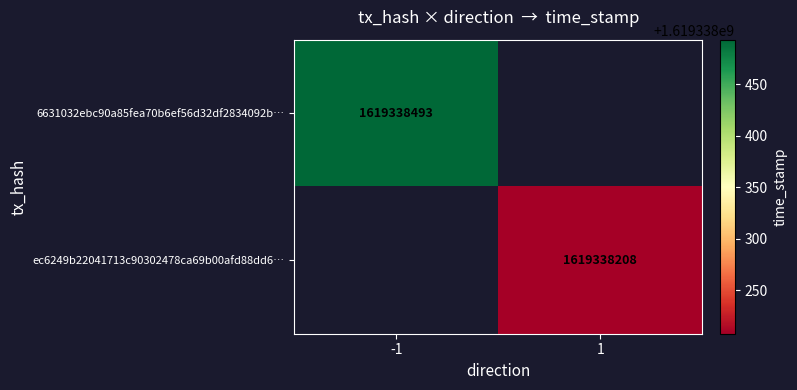

At 1, list the series in order from smallest to largest.

ec6249b22041713c90302478ca69b00afd88dd6, 6631032ebc90a85fea70b6ef56d32df2834092b